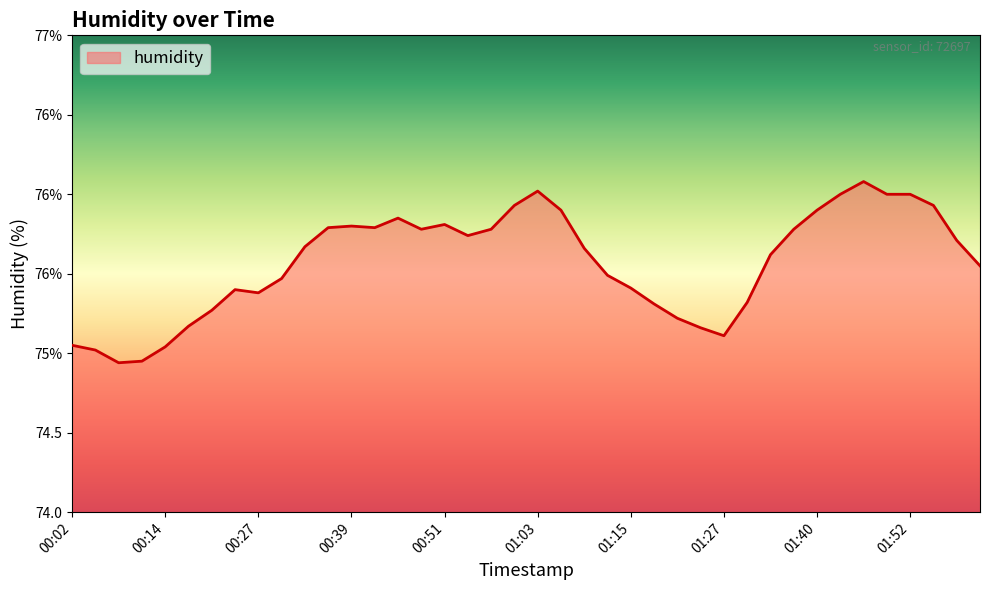

At which category does the data reach its first local valley?

00:08